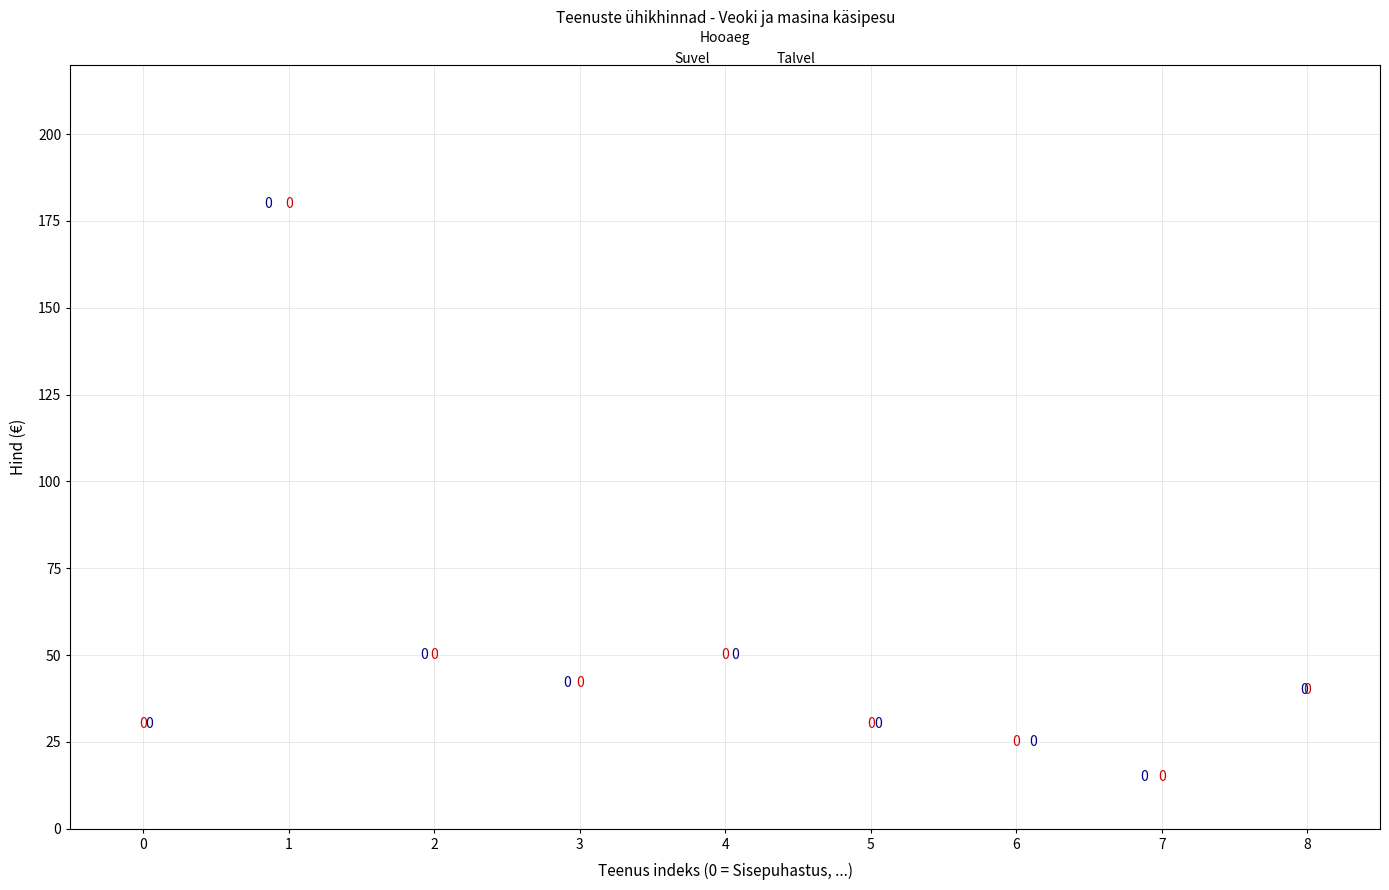

What are all the series names shown in the legend?

Suvel, Talvel